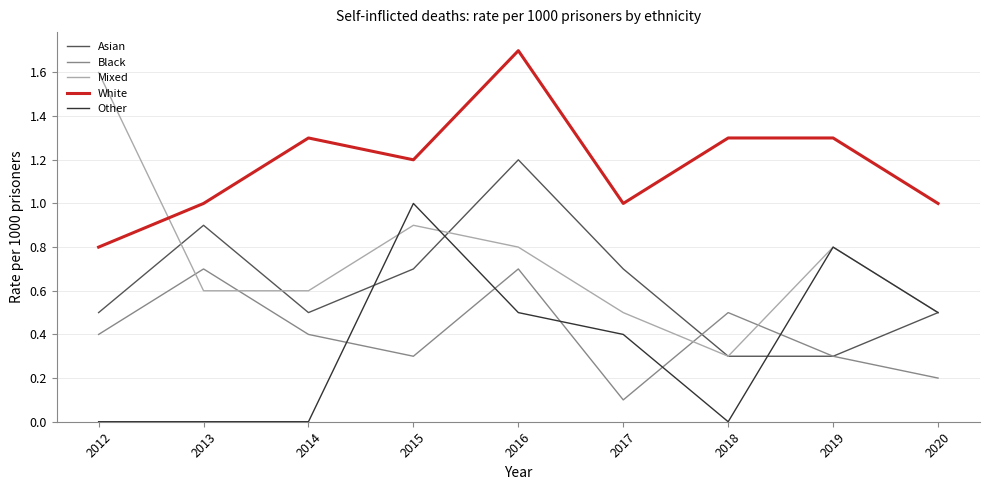

What is the sum of the Other values at 2013 and 2020?

0.5